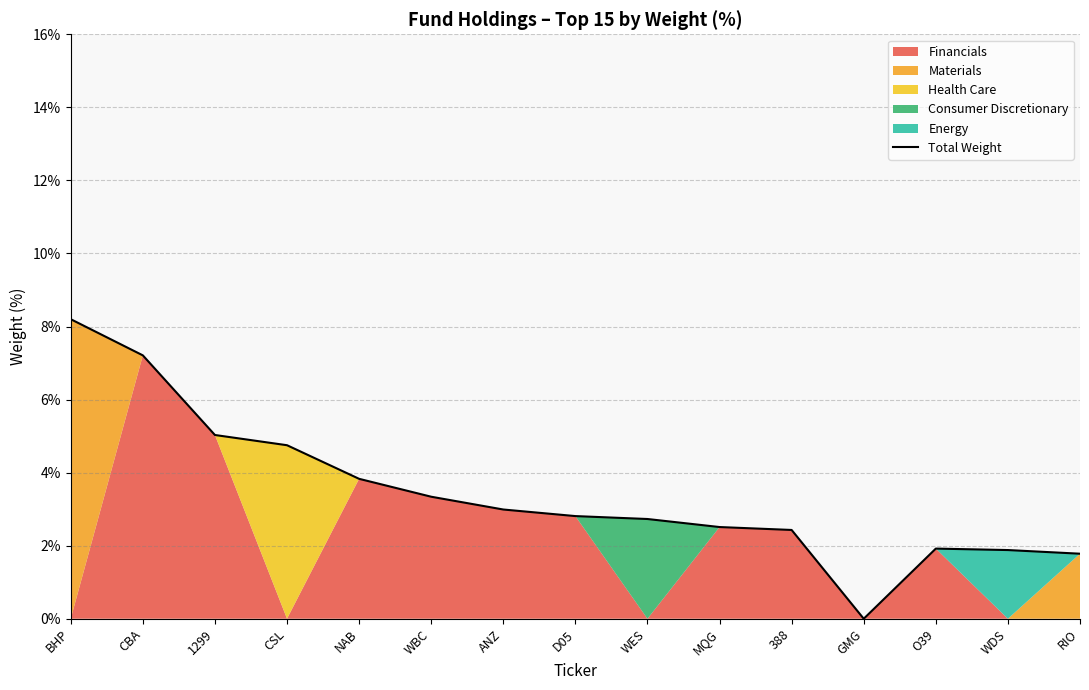

What position from the right is CBA?

14